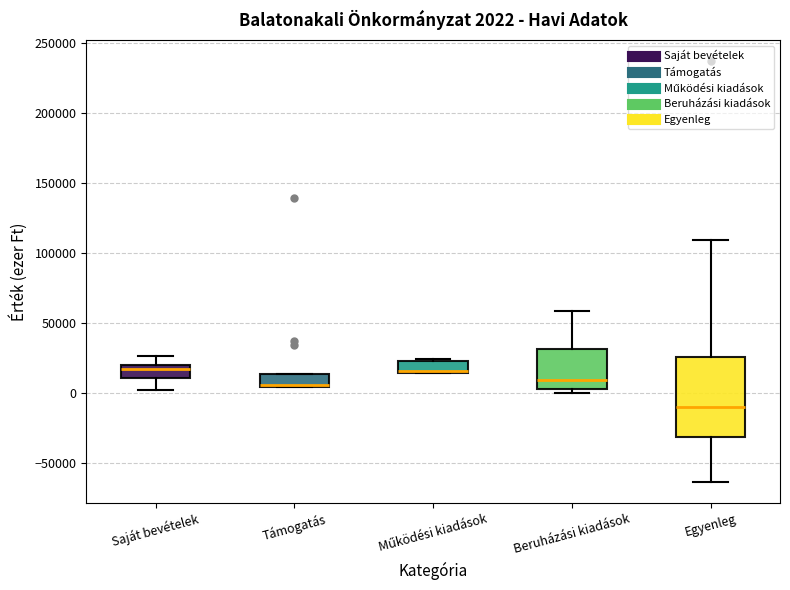

Which box is the tallest, from its lower edge to its upper edge?

Egyenleg